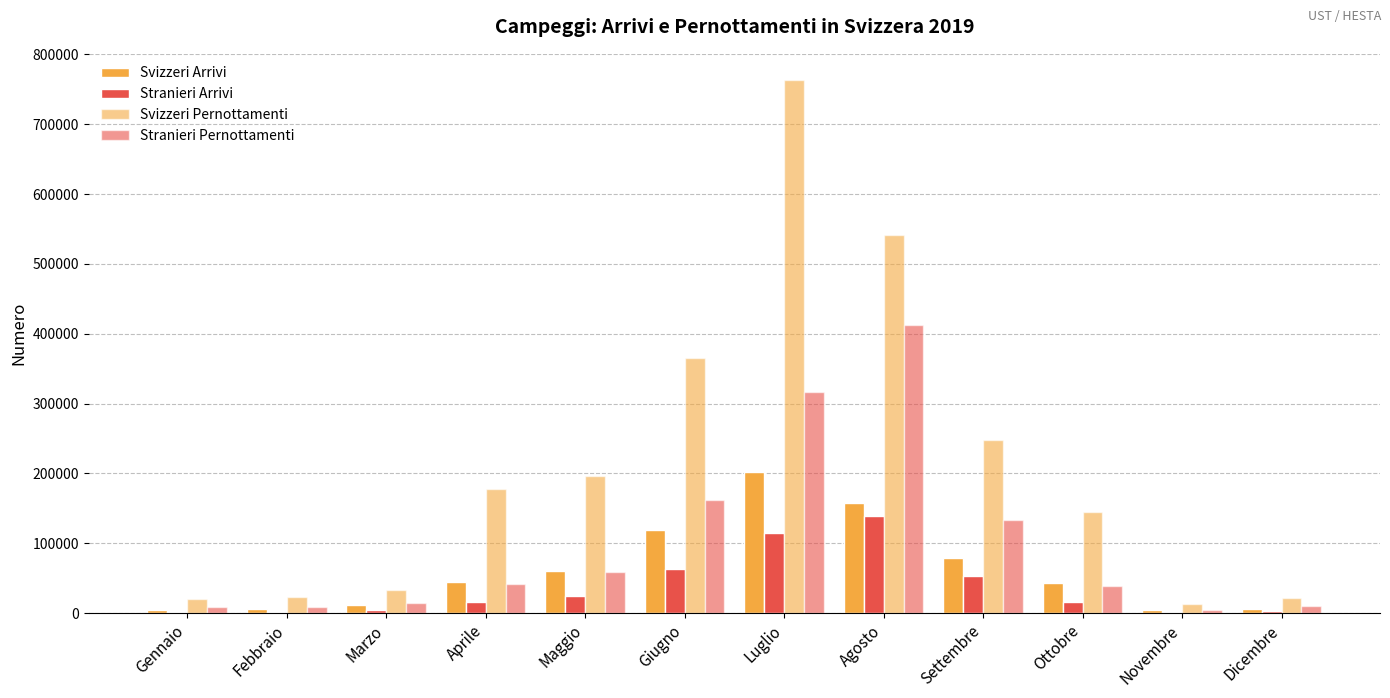

Reading left to right, extract all data points from this chart.

Svizzeri Arrivi: 4400.2	5461.6	11141.4	45074.1	60874.2	119081.5	201597.3	157677.3	78218.3	42904.7	4929.2	5976.6
Stranieri Arrivi: 1848.6	1835.1	3933.8	15933.0	23861.7	63429.9	115429.1	139467.7	52717.9	15596.5	1384.9	2913.2
Svizzeri Pernottamenti: 20716.4	22568.9	32646.7	177104.9	196756.4	364897.2	762548.0	541799.5	247884.0	145201.5	12593.9	21068.8
Stranieri Pernottamenti: 9073.8	8667.8	13995.1	42387.7	58644.6	162595.2	316672.0	411849.9	133189.9	39427.2	4107.1	10909.6